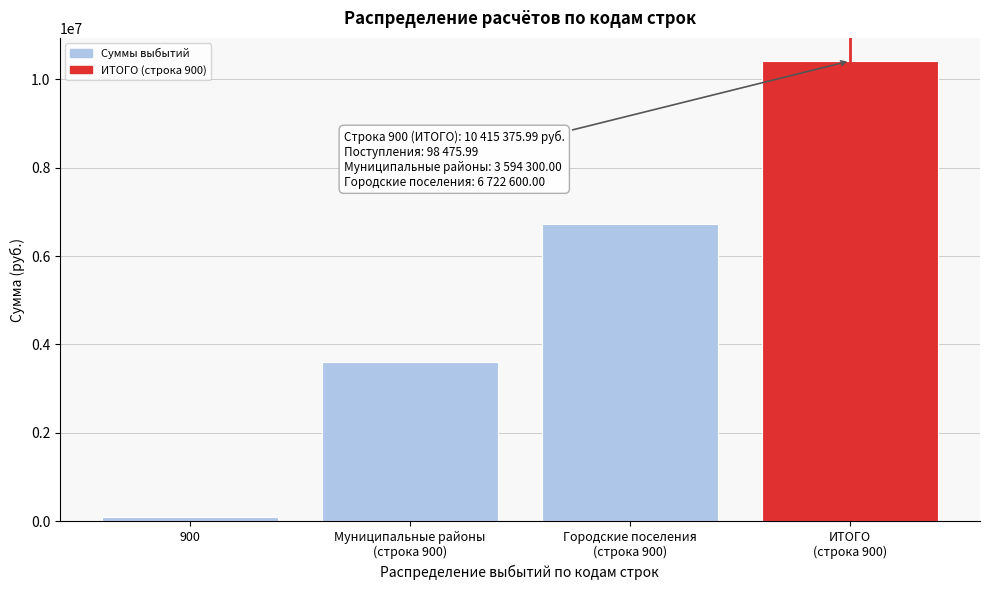

Reading left to right, list all the values displayed in this chart.

98476.0	3594300.0	6722600.0	10415376.0